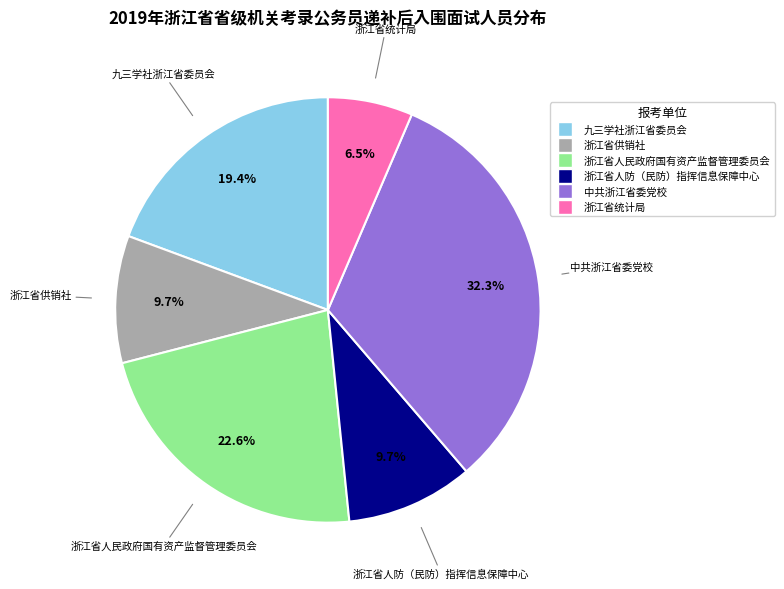

Combined, what portion of the pie is 浙江省供销社 and 中共浙江省委党校?

41.9%